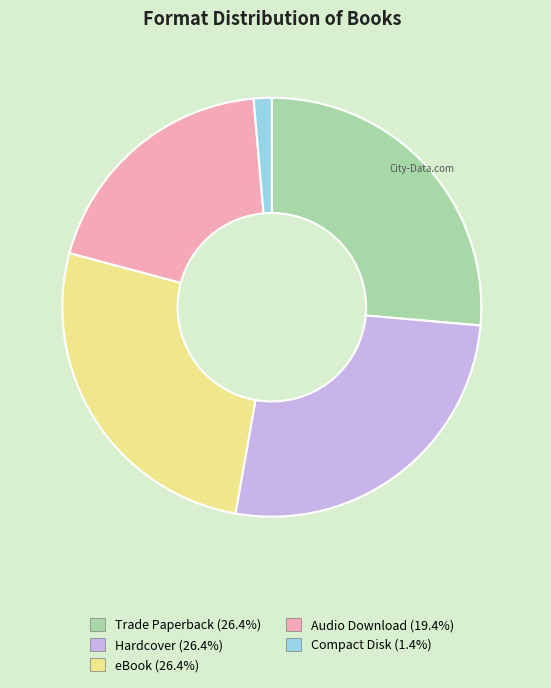

The Trade Paperback slice represents 26% of the pie. True or false?

True